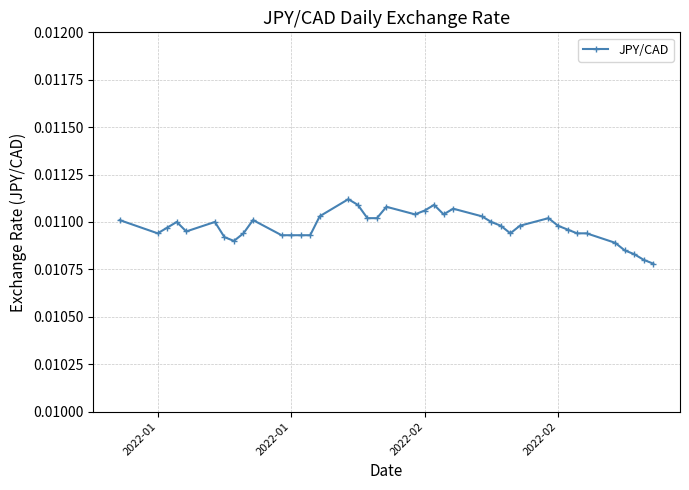

How many values are between 0 and 1?

40